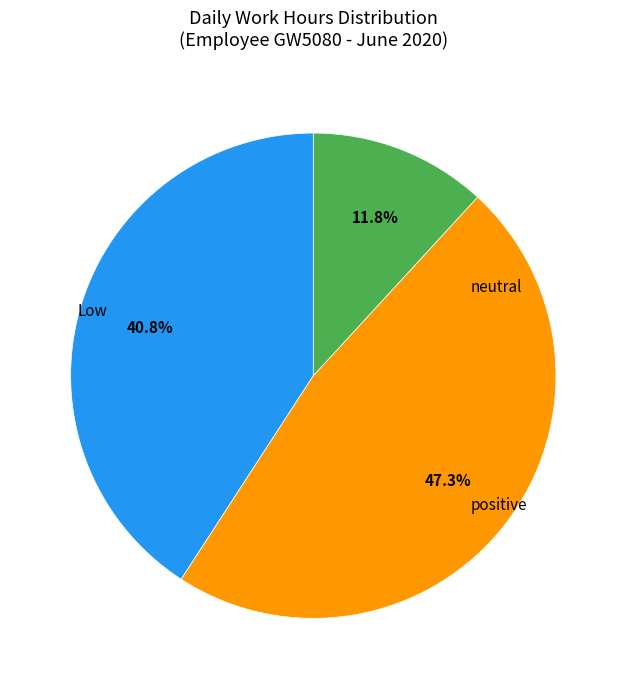

Count the number of slices in the pie.

3